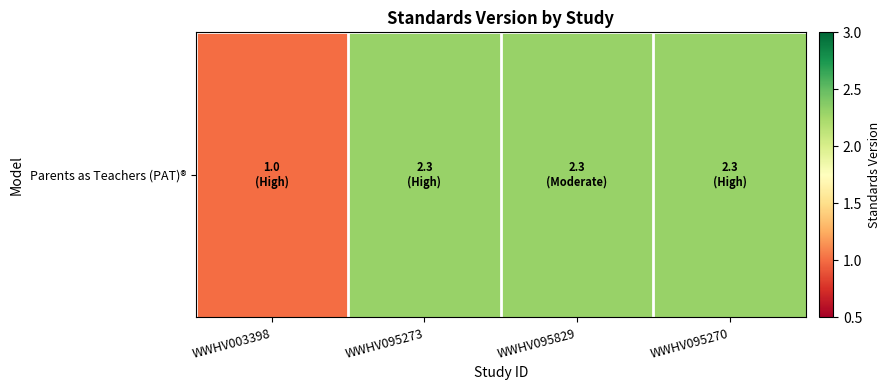

What is the difference between the maximum and minimum values?

1.3